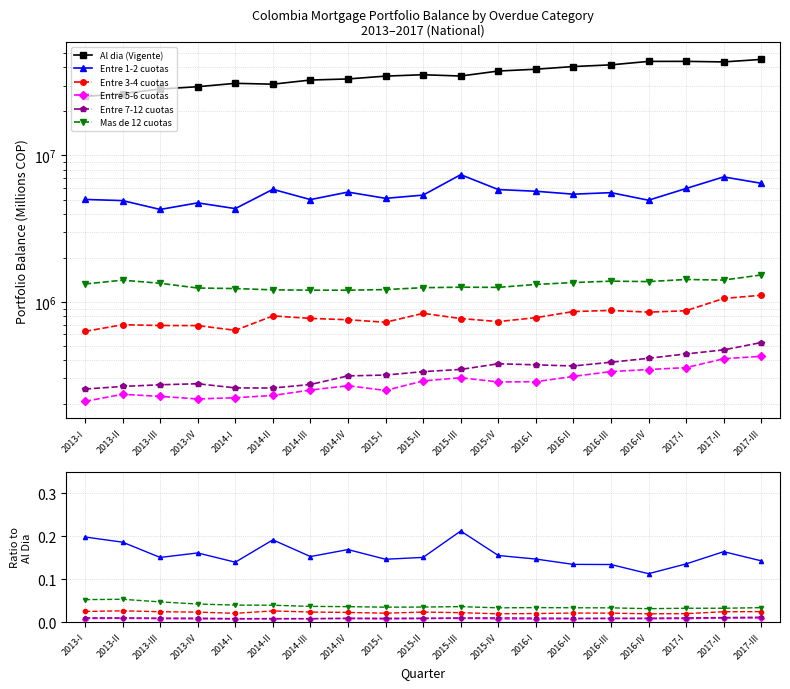

At which label is Entre 3-4 cuotas closest to 0?

2016-IV